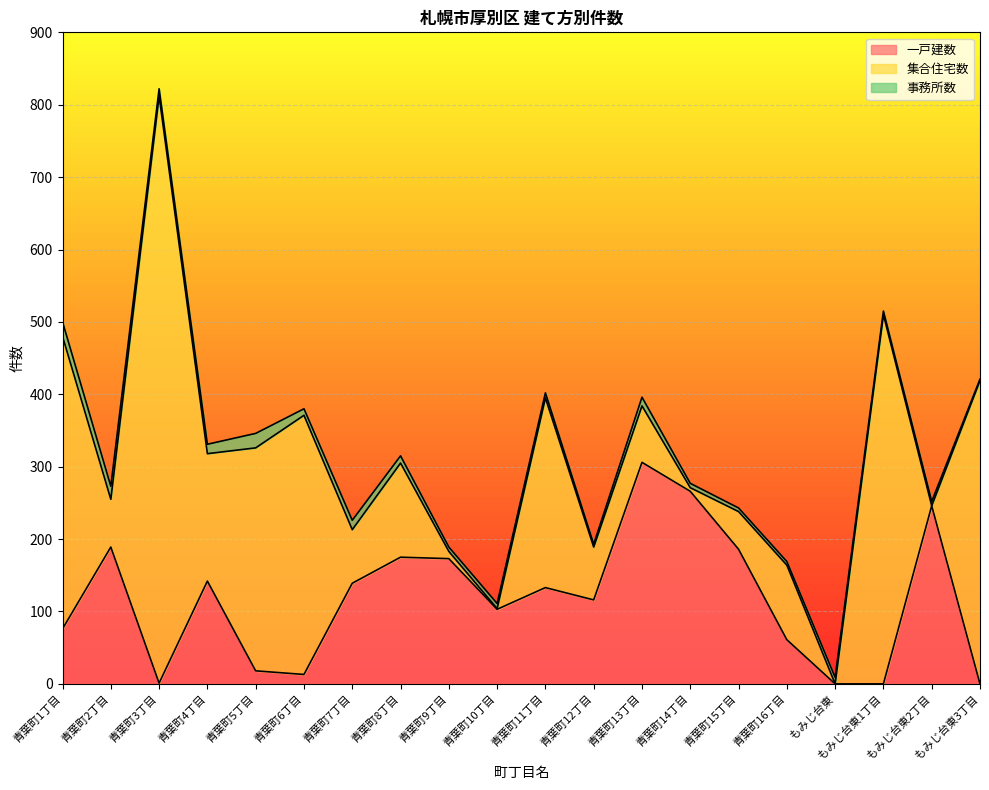

What is the value of the 事務所数 point at the 13th from the left?

12